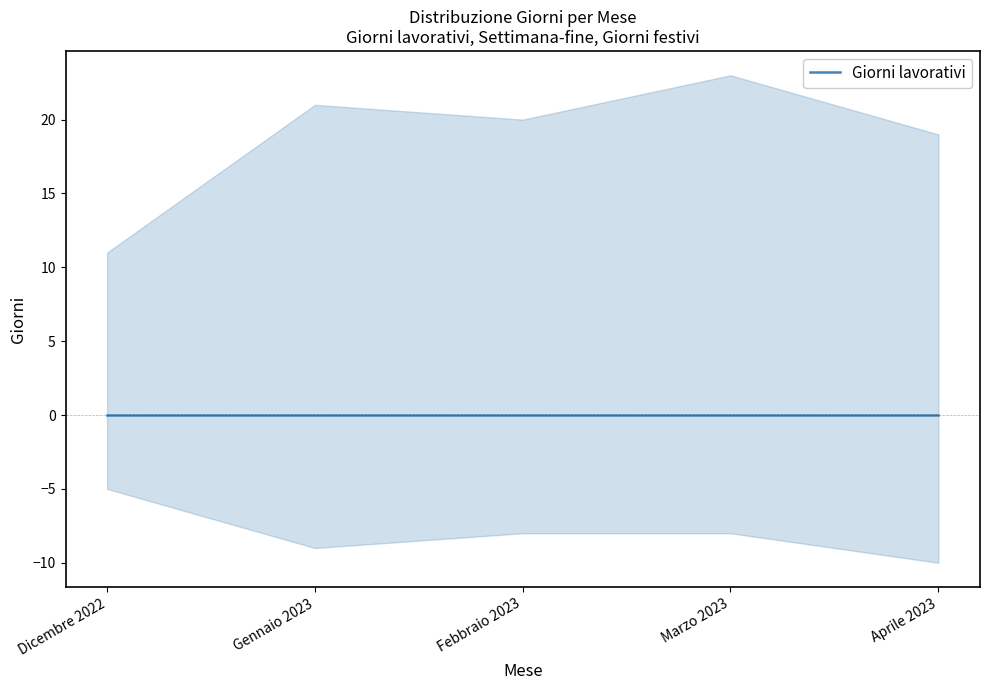

The Settimana-fine series shows 3 at Marzo 2023. True or false?

False